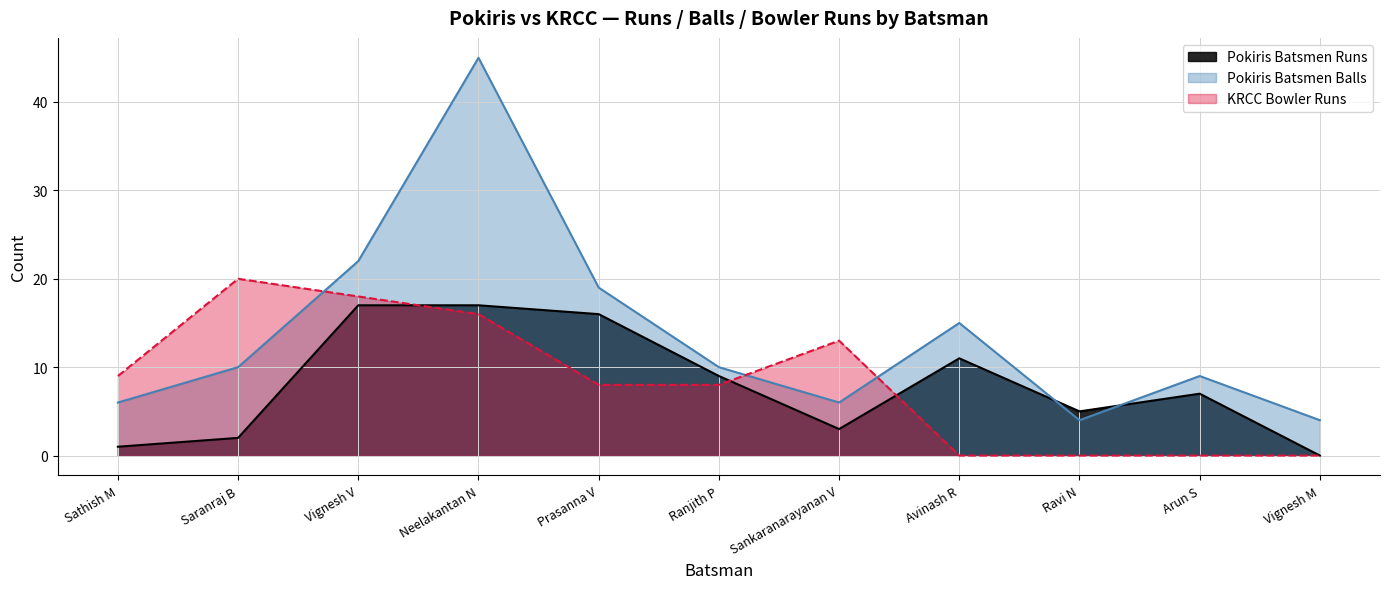

Rank the series at Arun S from lowest to highest value.

KRCC Bowler Runs, Pokiris Batsmen Runs, Pokiris Batsmen Balls